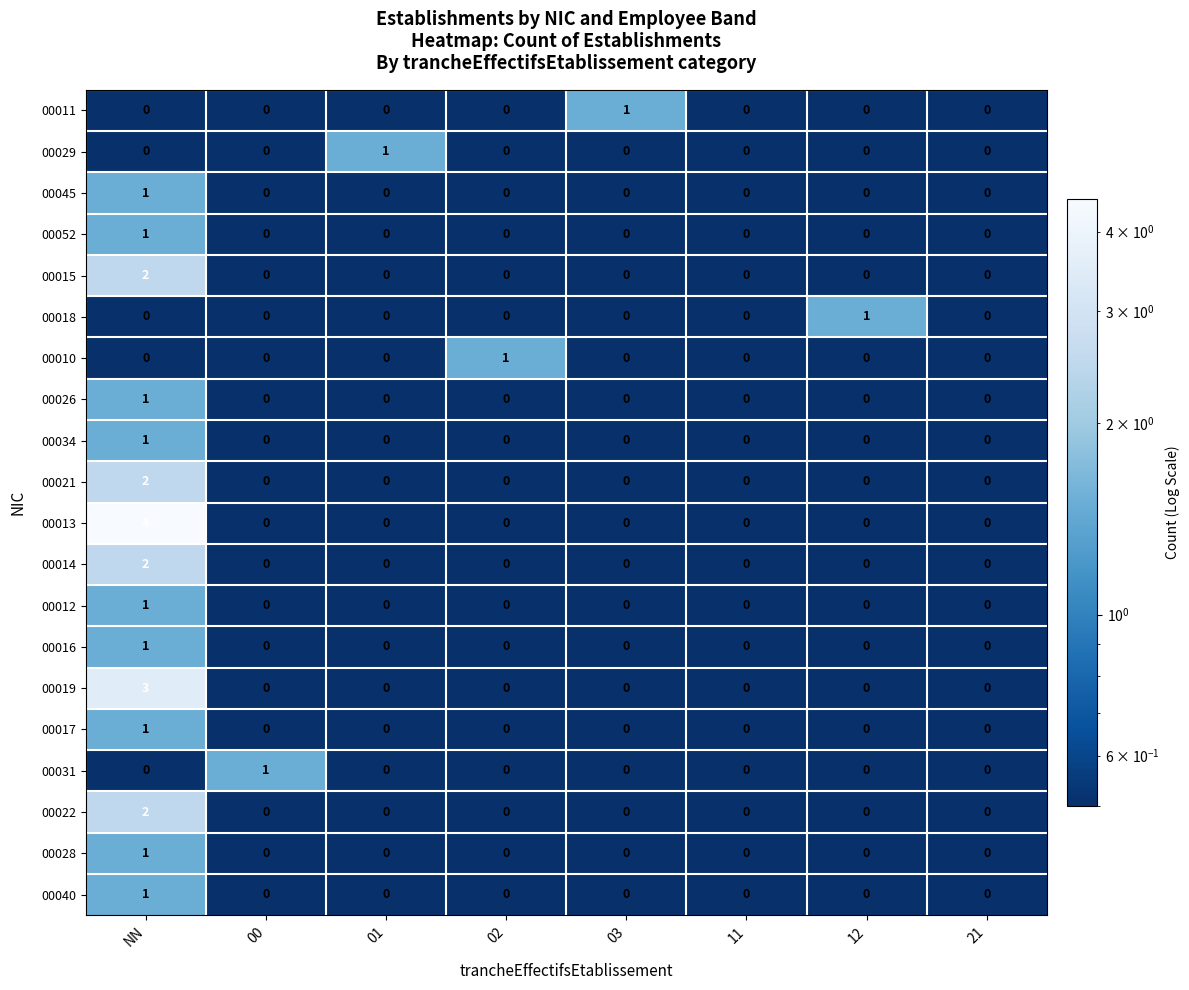

Count the 00015 values in the range 0 to 1.

7